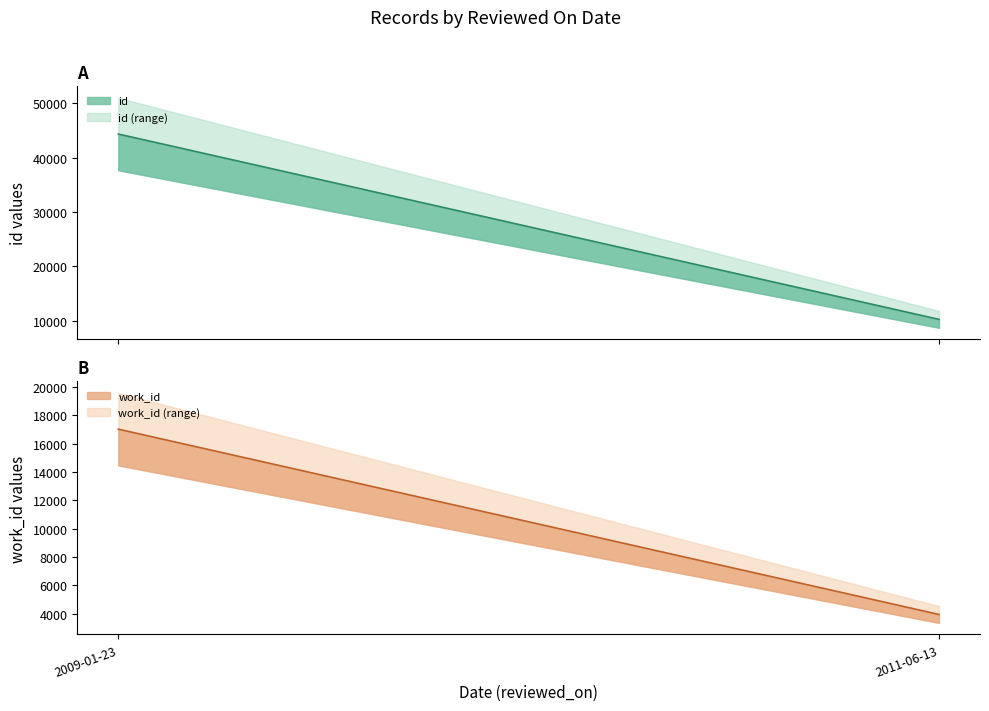

The value of id (line) at 2009-01-23 is 60683. True or false?

False